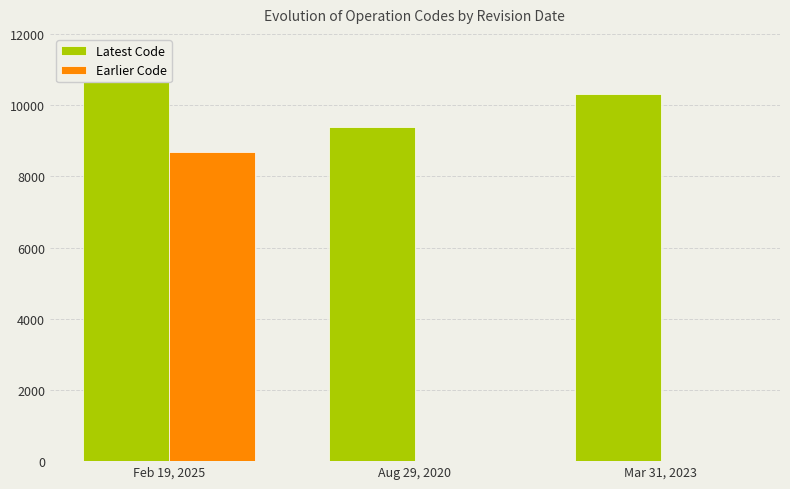

How many series are shown in this chart?

2